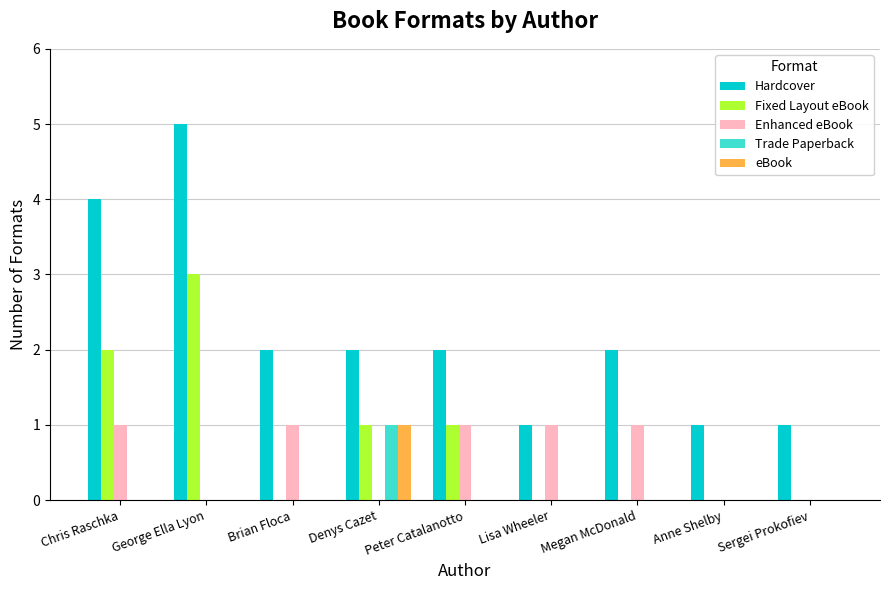

What is the spread (max minus min) of values at Denys Cazet?

2